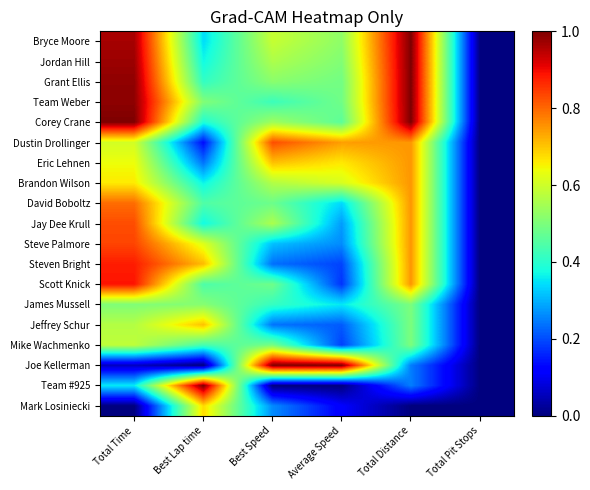

Between Best Lap time and Average Speed, which is larger?

Average Speed